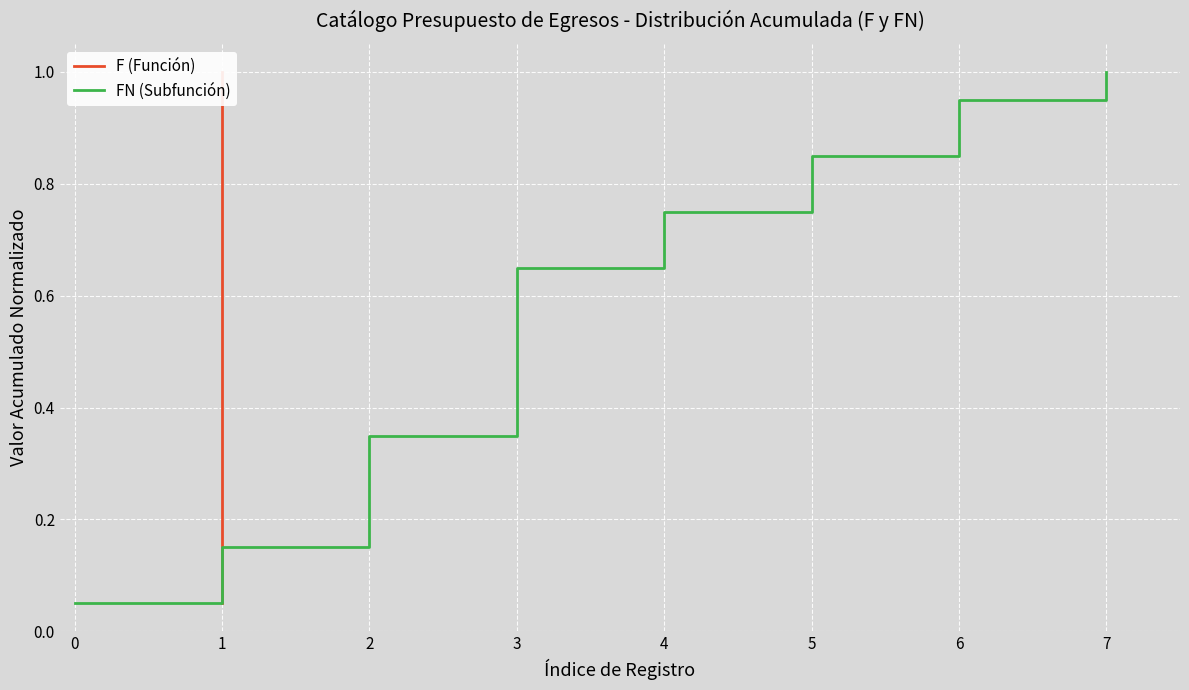

What is the smallest value displayed?

0.1